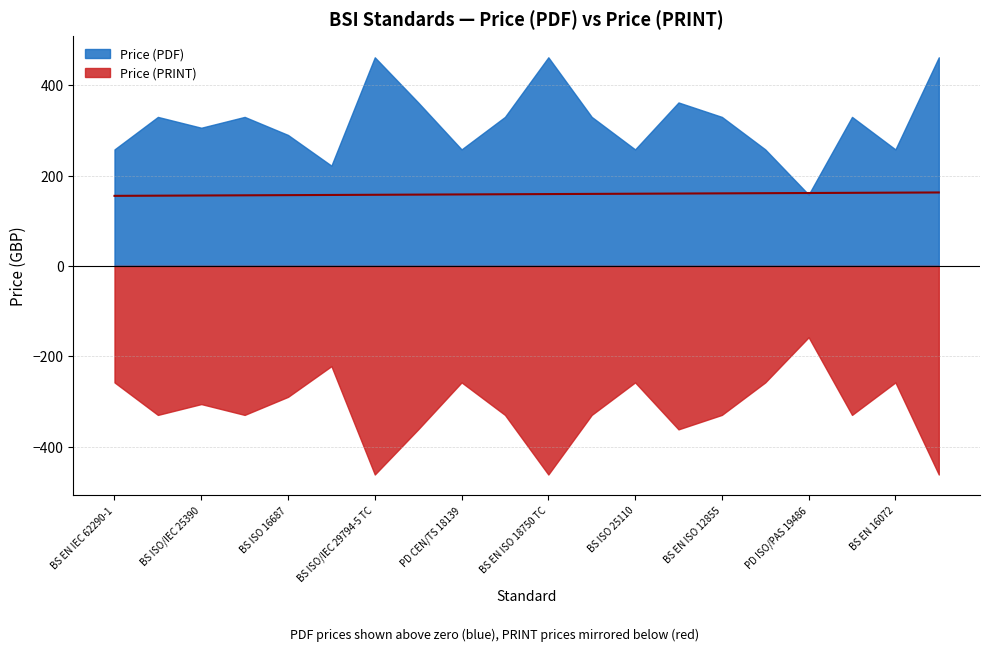

What is the label of the 17th point from the right?

BS ISO/IEC 29794-5